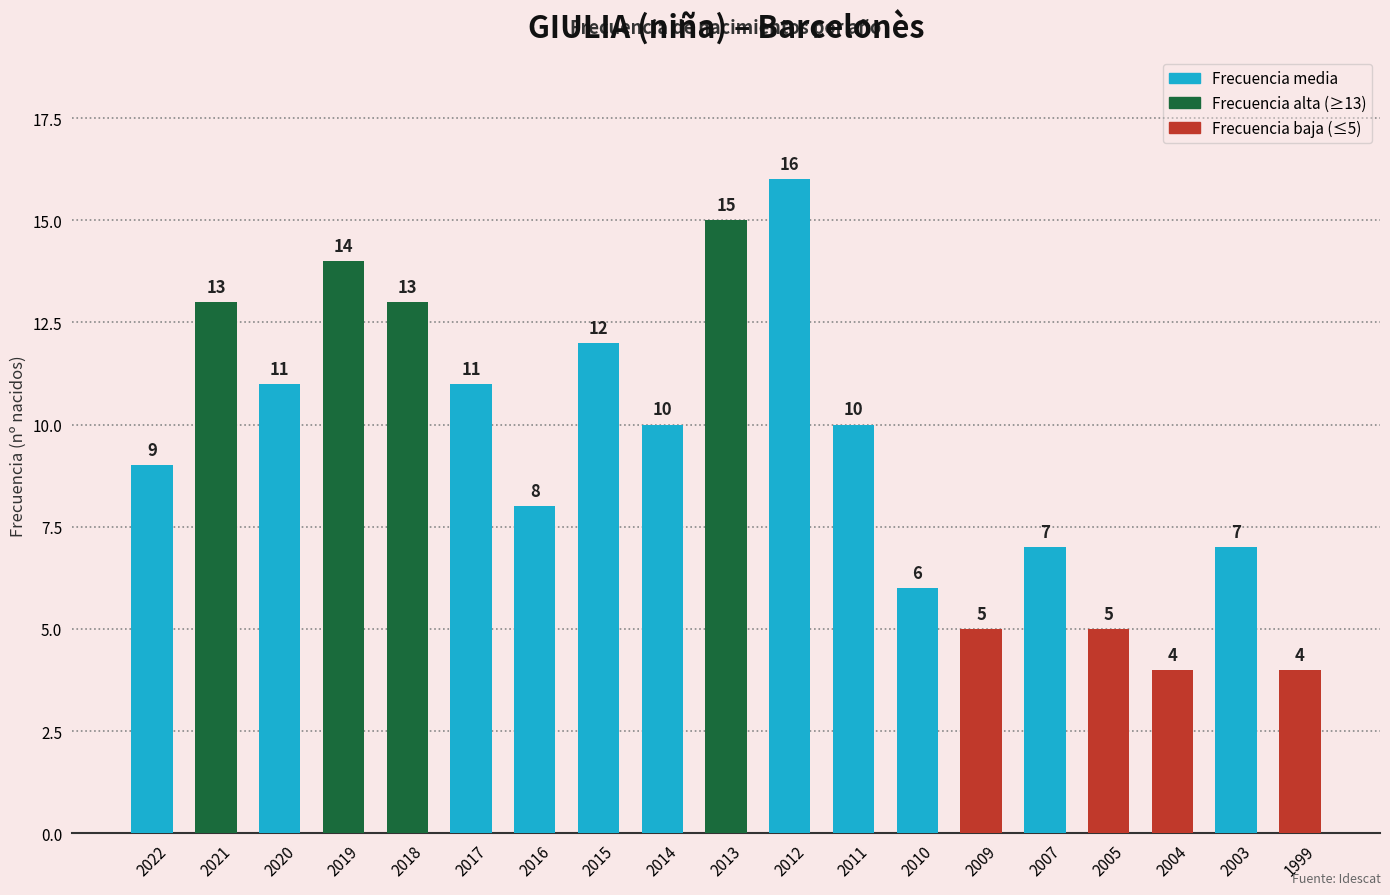

Is it true that the value at 2007 is 7?

True